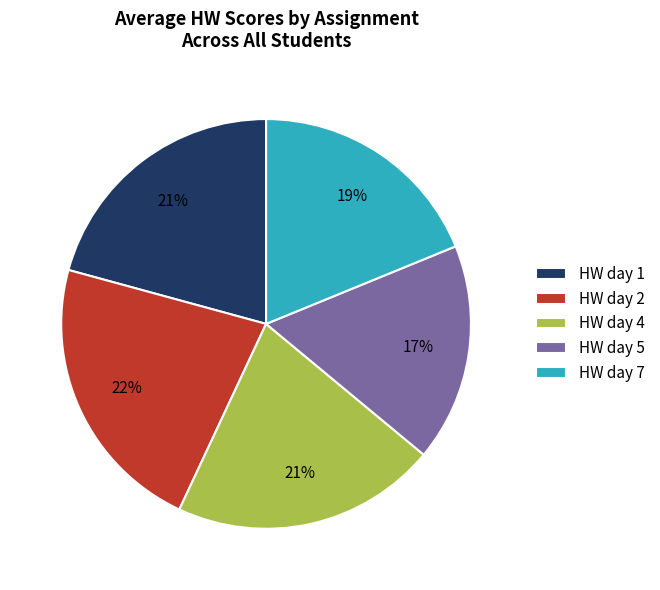

Count the number of slices in the pie.

5